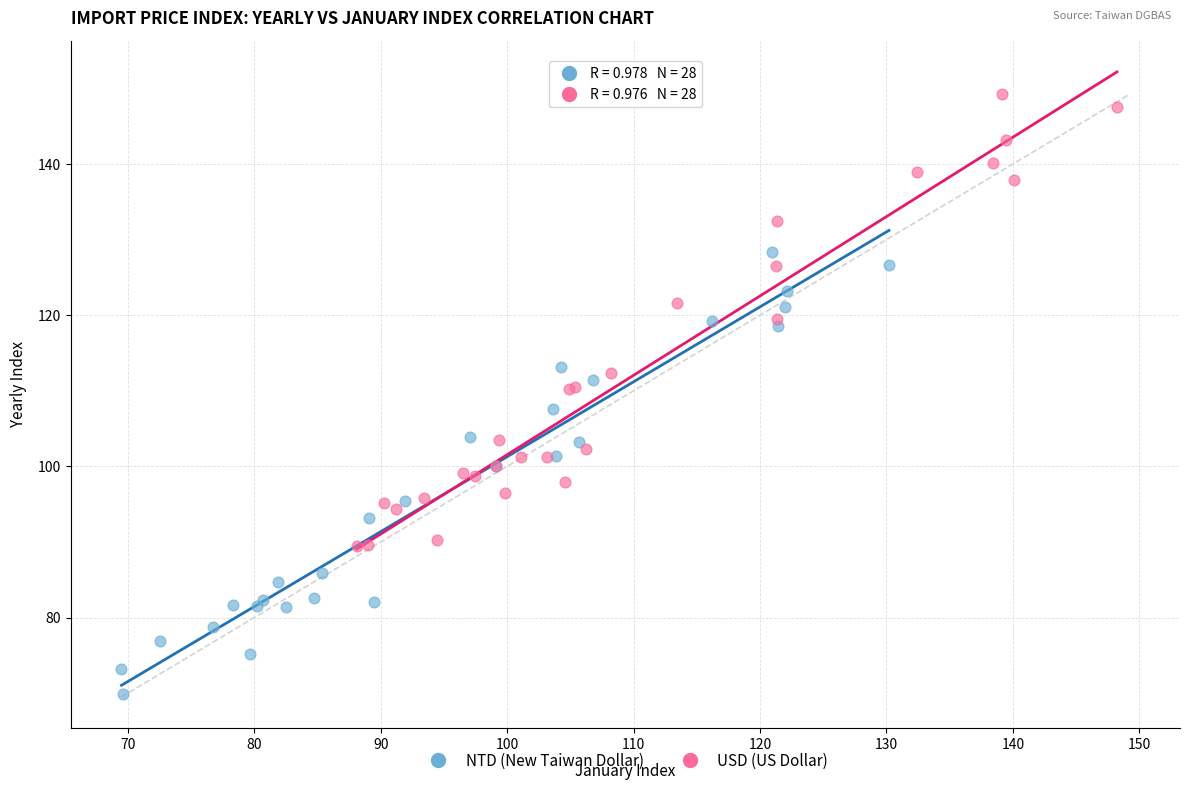

Which series reaches the minimum Y coordinate?

NTD (New Taiwan Dollar)